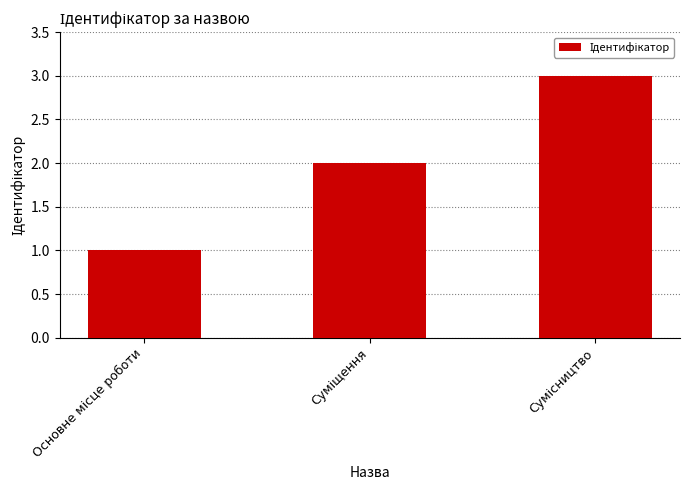

What is the maximum value shown in the chart?

3